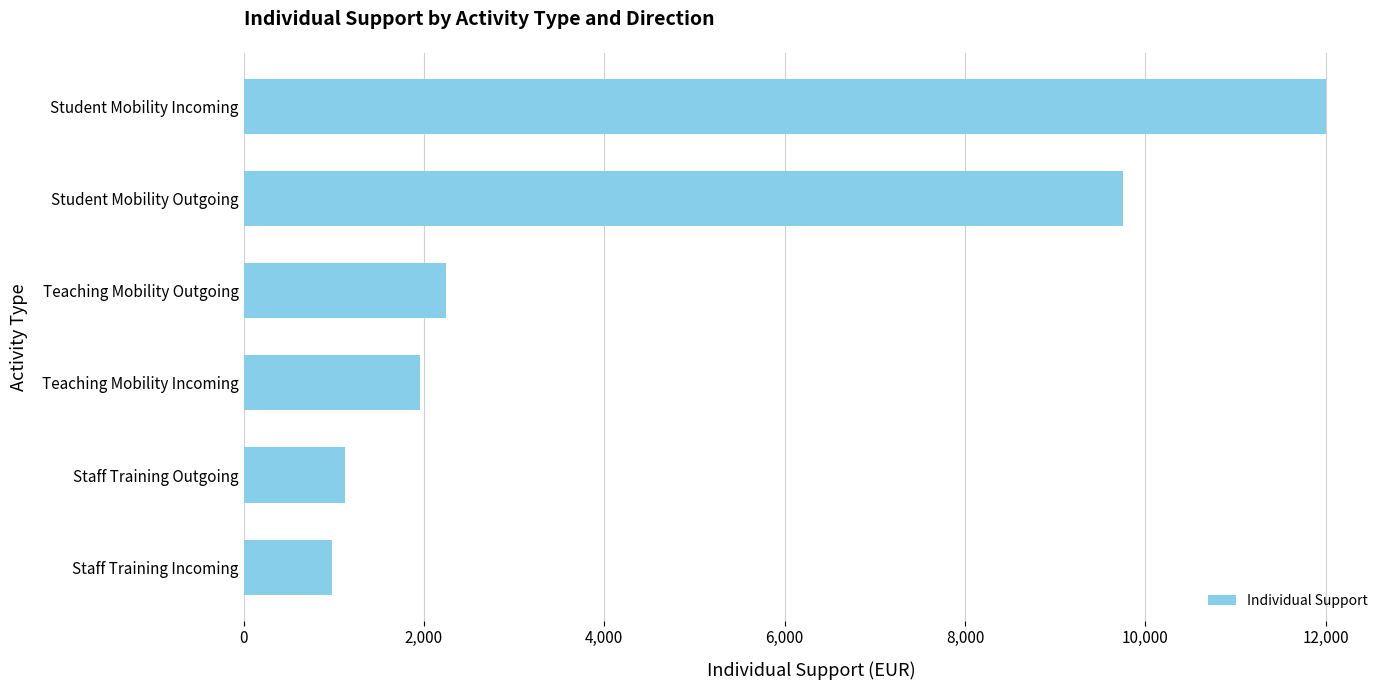

The chart shows a value of 1358 at Teaching Mobility Outgoing. True or false?

False